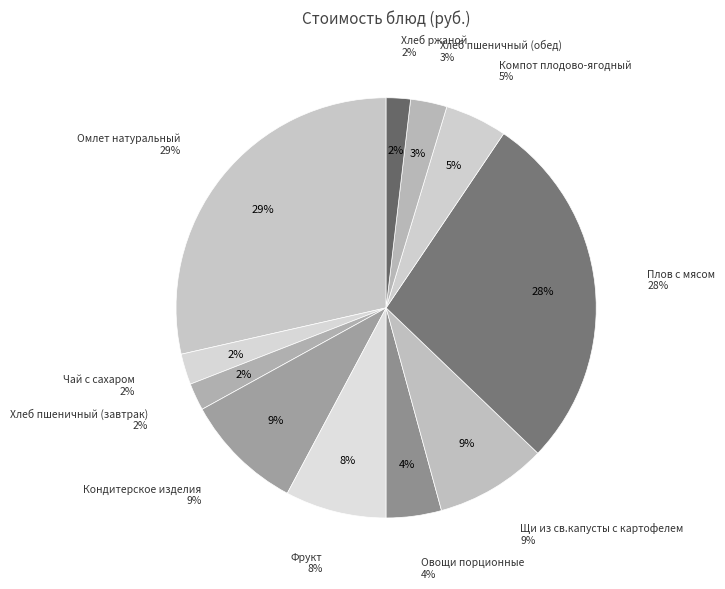

To the nearest percent, what is the average slice percentage?

9%